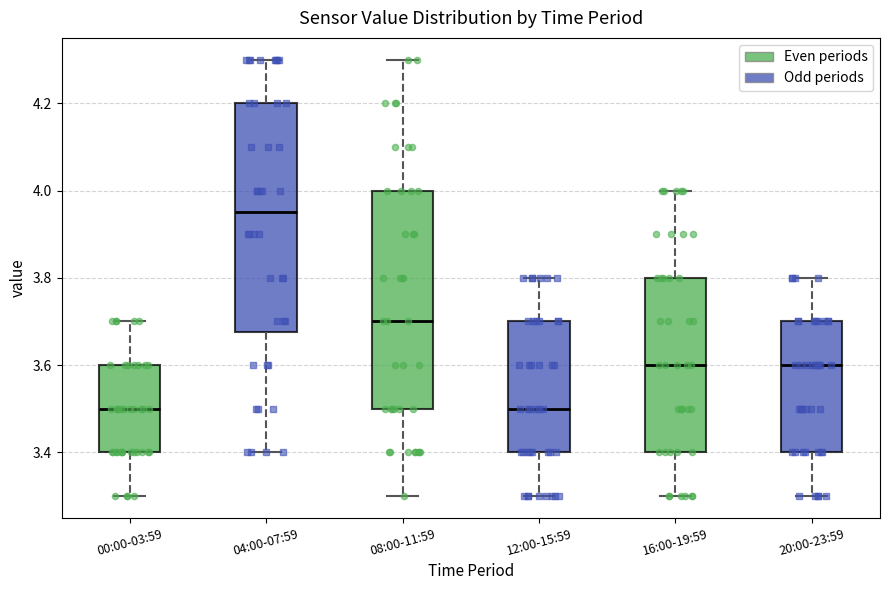

Reading left to right, transcribe this box plot: for each box, give where its median line is, the range the box spans, and where its two whiskers end, as read against the y-axis. The values are not printed on the chart, so give them approximately, as read against the axis.

00:00-03:59: median 3.50, box 3.40 to 3.60, whiskers 3.30 to 3.70
04:00-07:59: median 3.96, box 3.68 to 4.20, whiskers 3.40 to 4.30
08:00-11:59: median 3.70, box 3.50 to 4.00, whiskers 3.30 to 4.30
12:00-15:59: median 3.50, box 3.40 to 3.70, whiskers 3.30 to 3.80
16:00-19:59: median 3.60, box 3.40 to 3.80, whiskers 3.30 to 4.00
20:00-23:59: median 3.60, box 3.40 to 3.70, whiskers 3.30 to 3.80